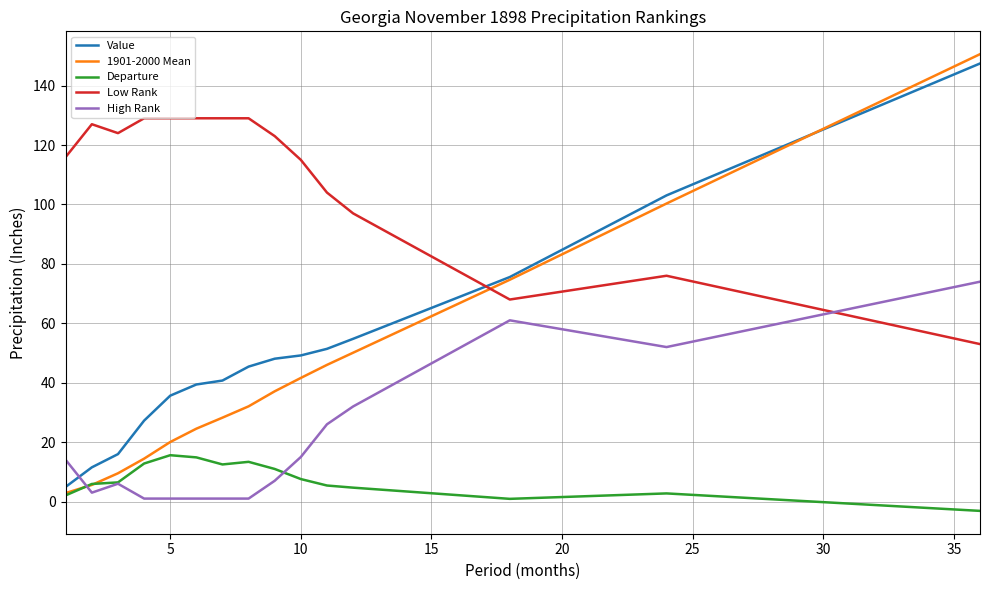

Which series has the largest range (max minus min)?

1901-2000 Mean